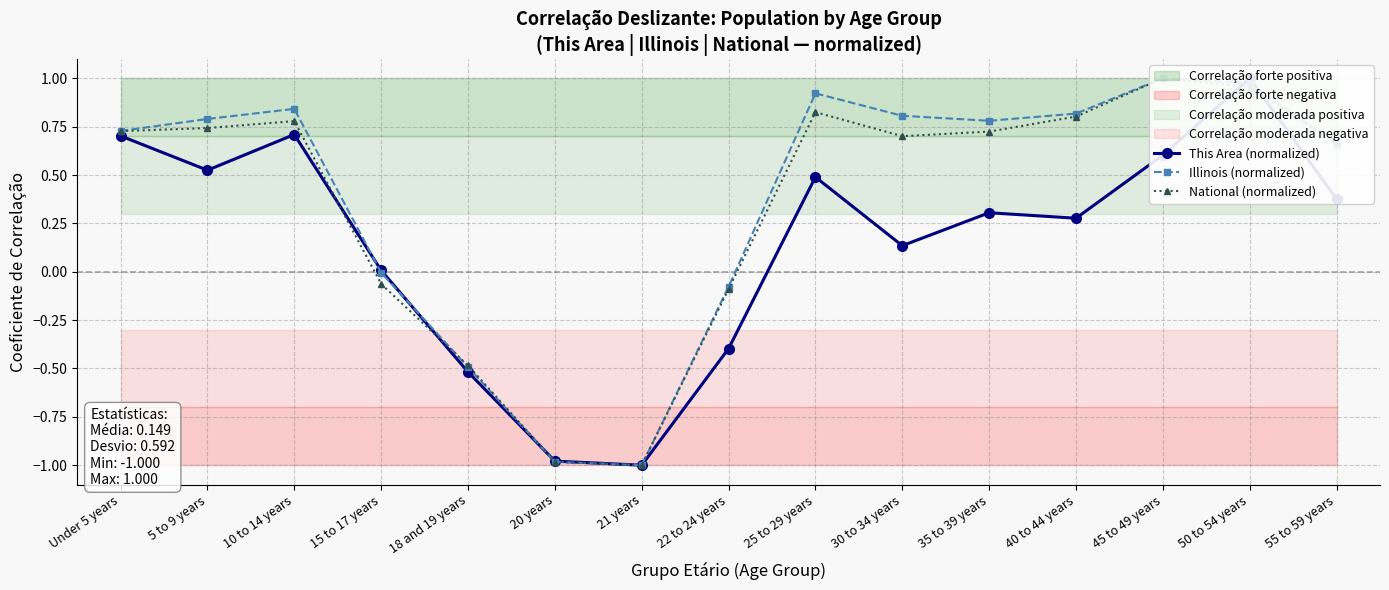

Does the chart display data point markers on the line(s)?

Yes